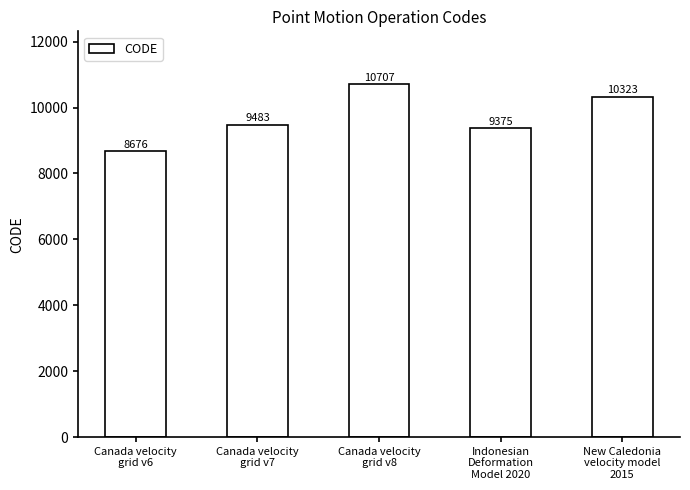

What is the difference between the second highest and second lowest values?

948